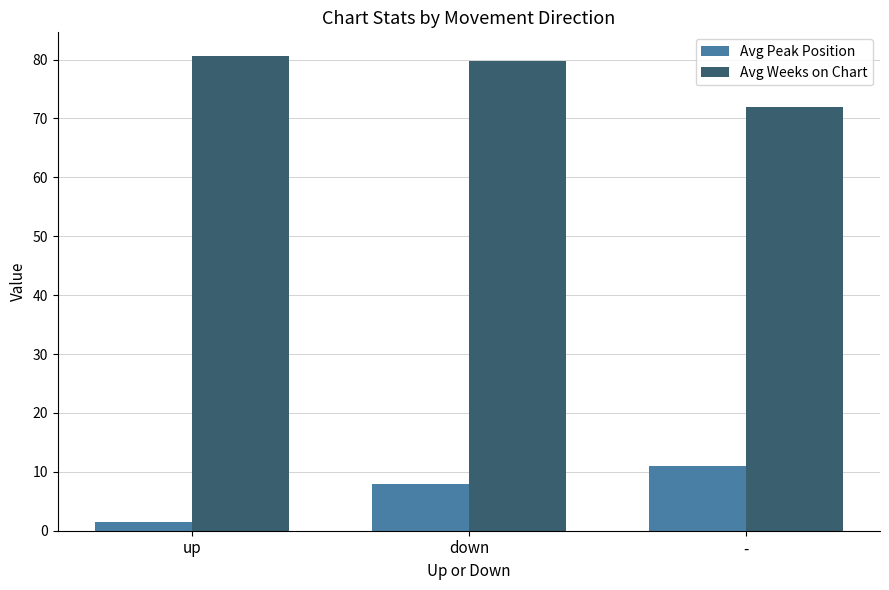

Where is Avg Peak Position nearest to the value 6?

down